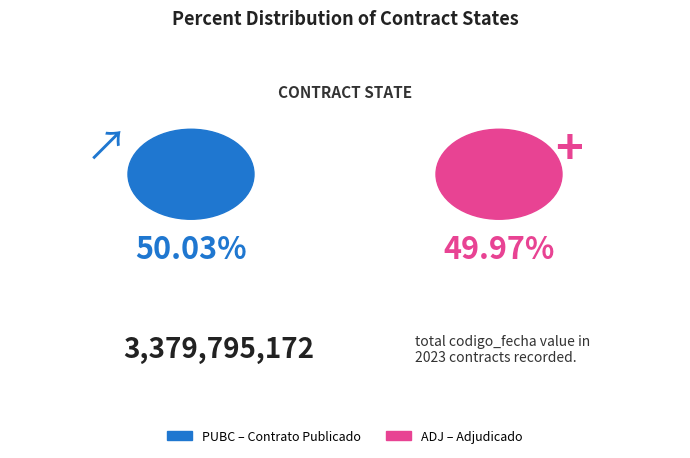

To the nearest percent, what is the combined percentage of ADJ and PUBC?

100%